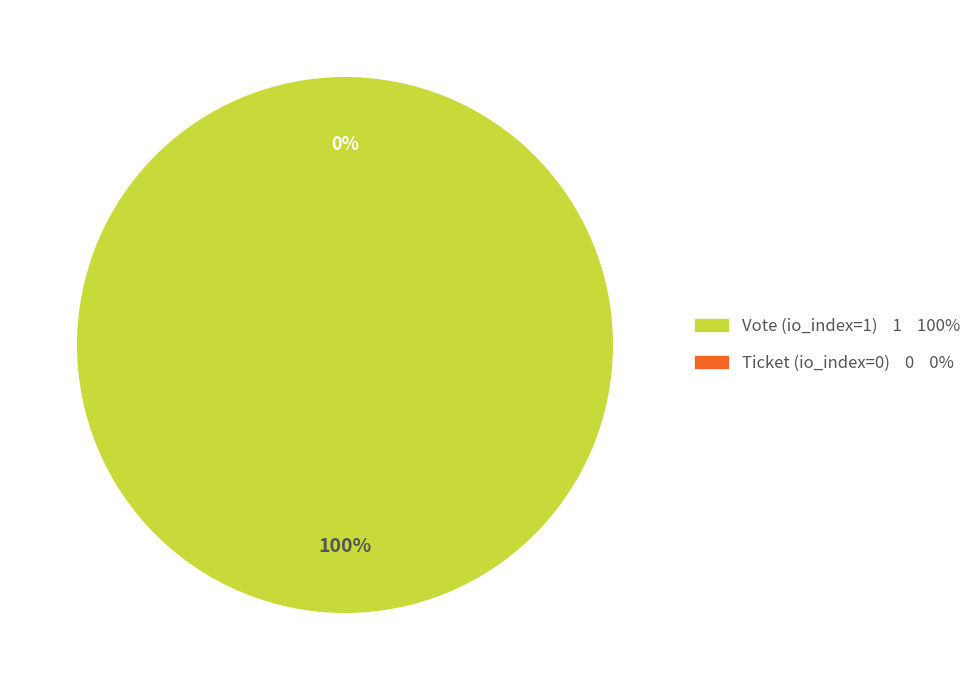

Is the sum of Ticket (io_index=0) and Vote (io_index=1) greater than half?

Yes